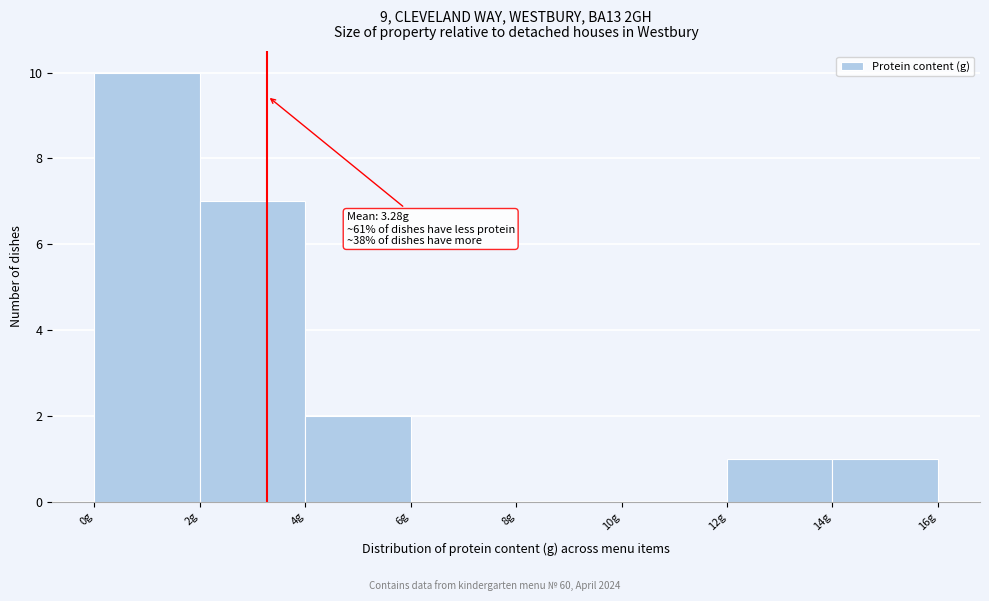

Which range on the x-axis has the tallest bar?

0 to 2